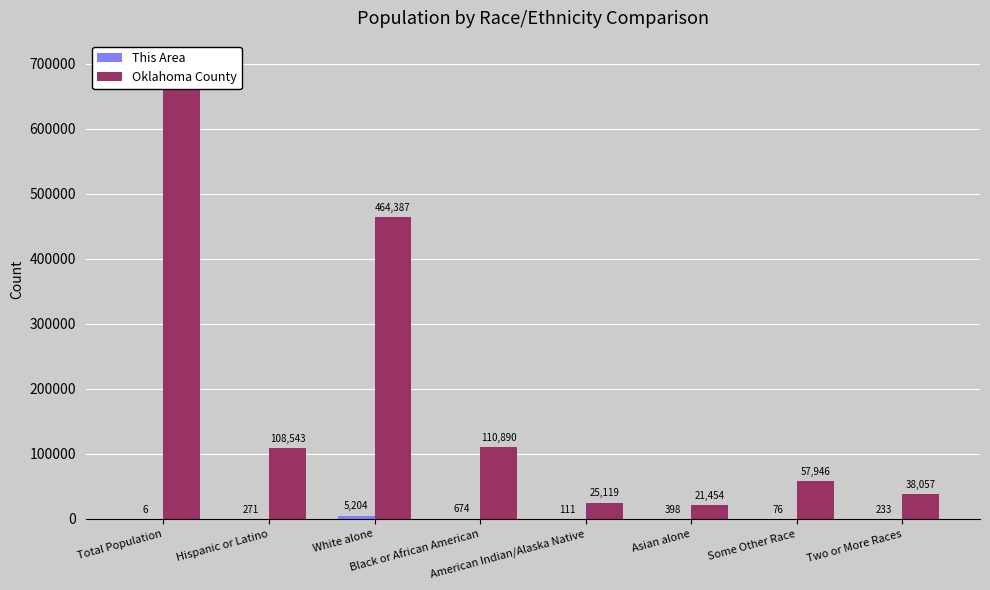

Which series changed the most between Black or African American and Asian alone?

Oklahoma County